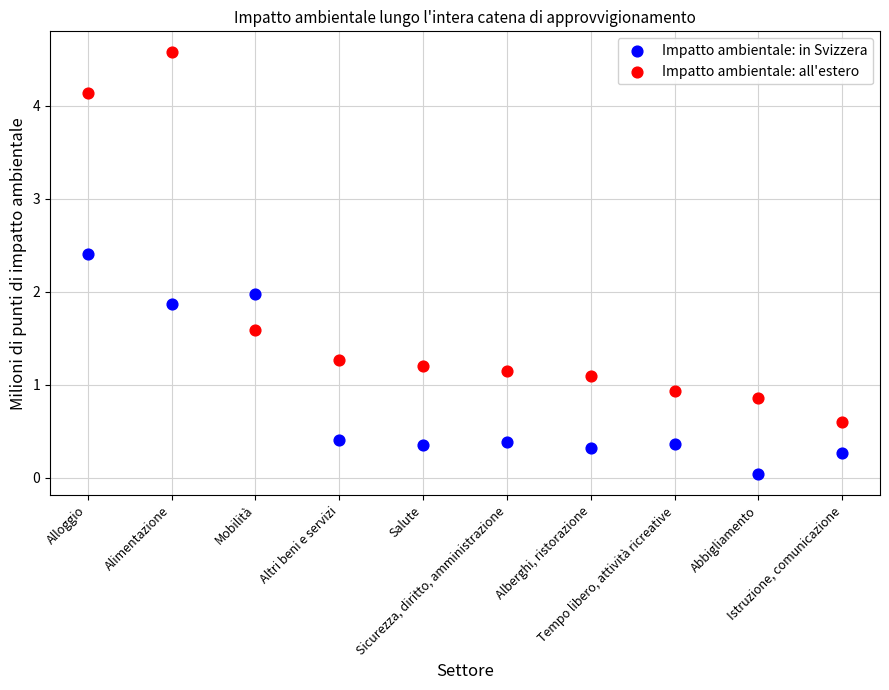

Across all data points, what is the range of Y values (max minus min)?

4.5